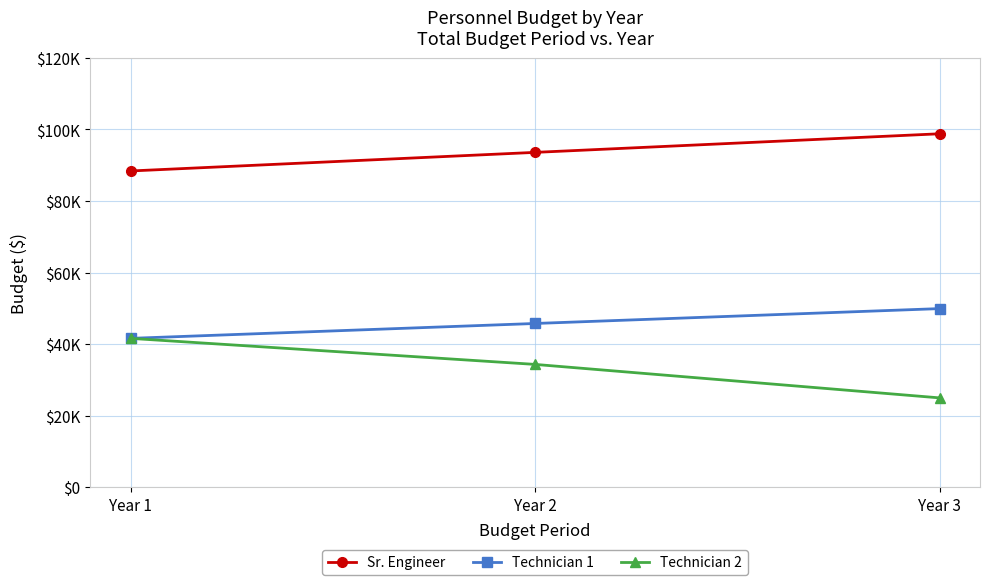

What are all the series names shown in the legend?

Sr. Engineer, Technician 1, Technician 2